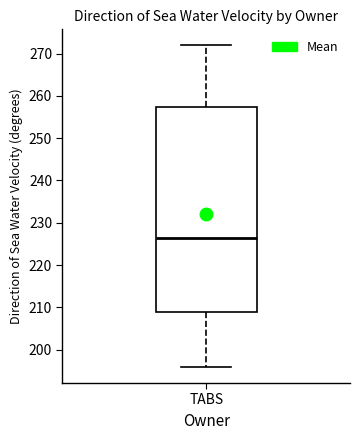

Read this box plot against the y-axis: the position of the median line, the range covered by the box, and the ends of both whiskers. The values are not printed on the chart, so give them approximately, as read against the axis.

median 226, box 209 to 257, whiskers 196 to 272